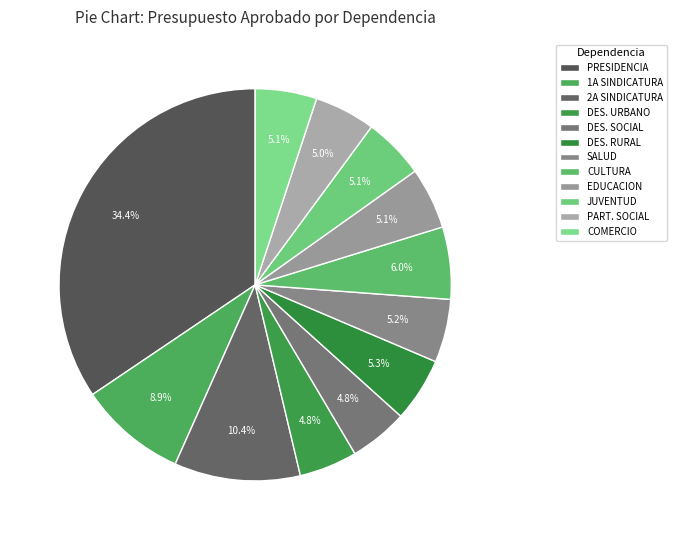

Count the number of slices in the pie.

12